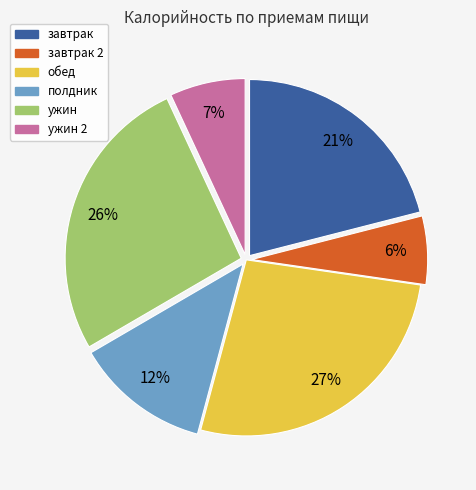

Count the number of slices in the pie.

6